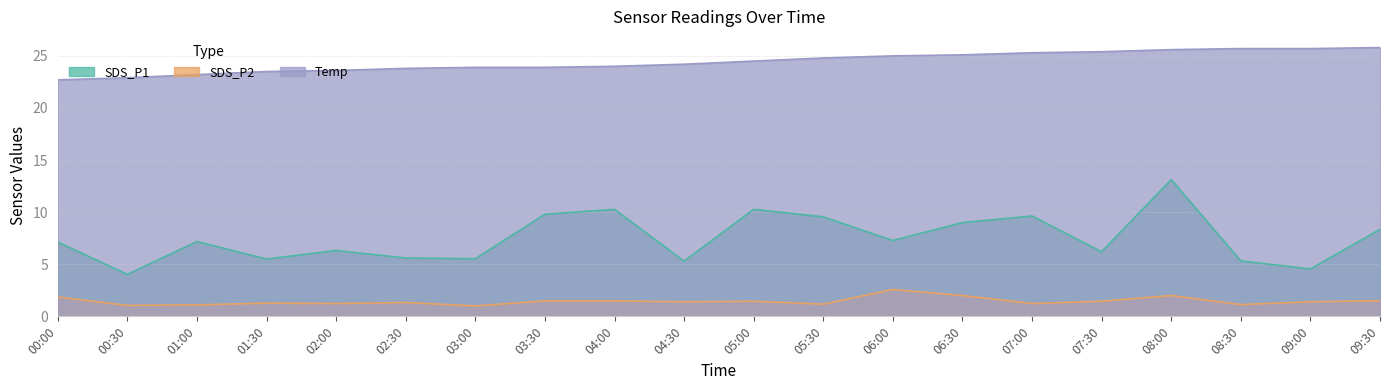

What is the difference between the SDS_P1 values at 07:00 and 07:30?

3.4